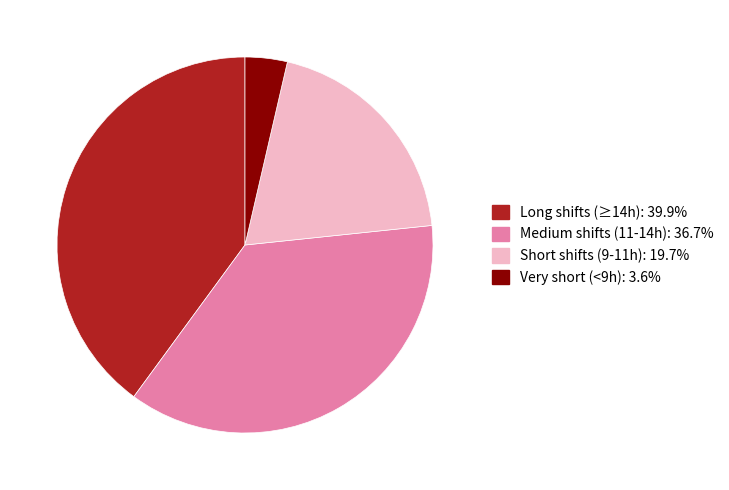

What is the ratio of the value at Medium shifts (11-14h): 36.7% to the value at Very short (<9h): 3.6%?

10.1